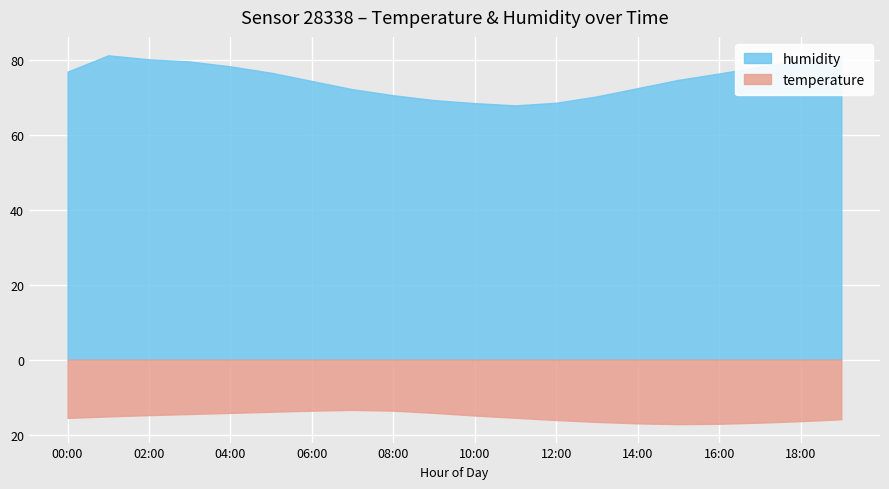

Is the value of temperature at 17:00 greater than the value of humidity at 09:00?

No